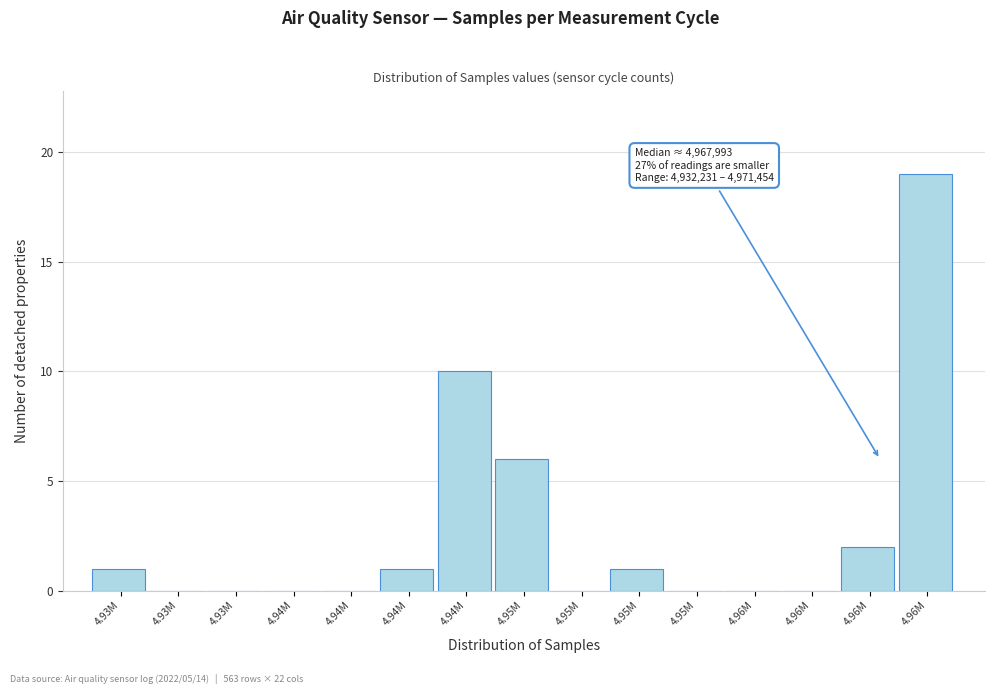

How many categories are shown in the chart?

15